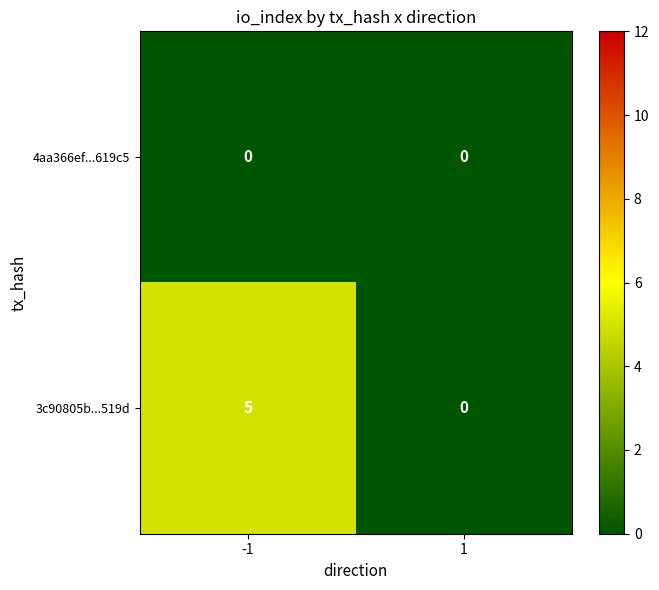

Reading left to right, what are all the values shown in this chart?

4aa366ef...619c5: -1=0	1=0
3c90805b...519d: -1=5	1=0